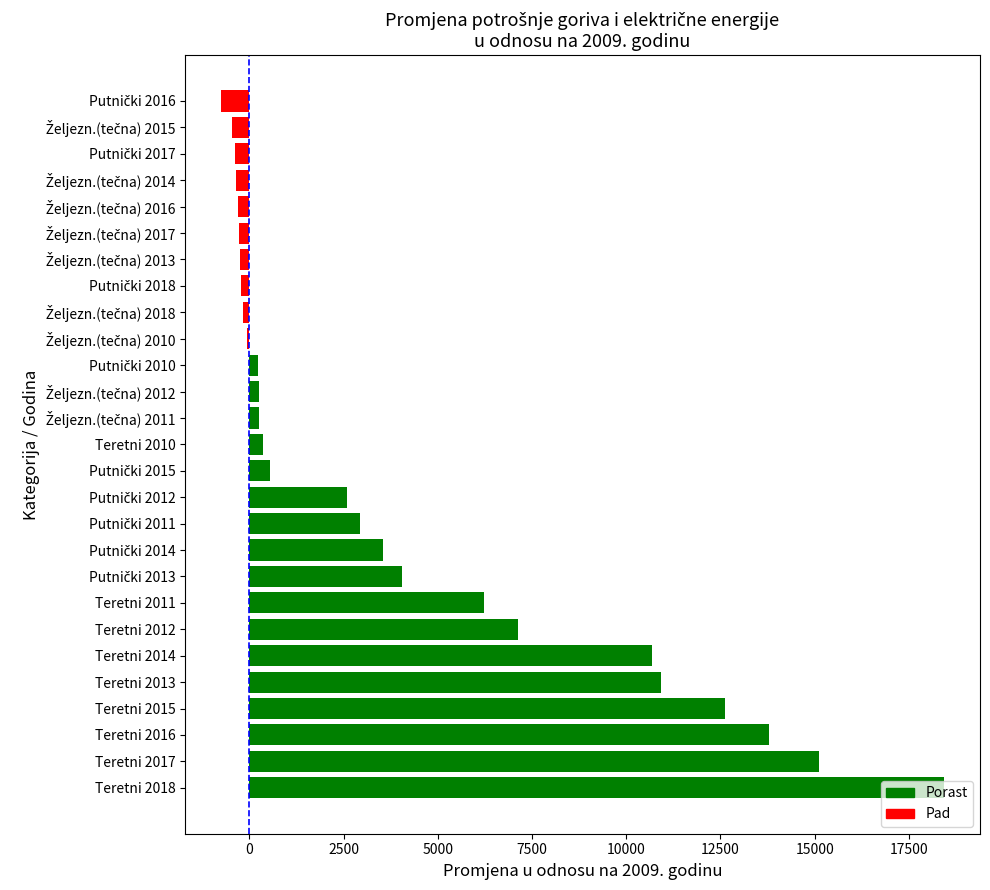

How many categories are shown in the chart?

27